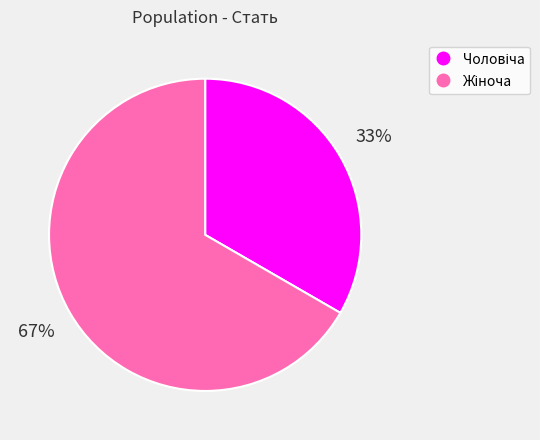

Does any single category account for the majority?

Yes